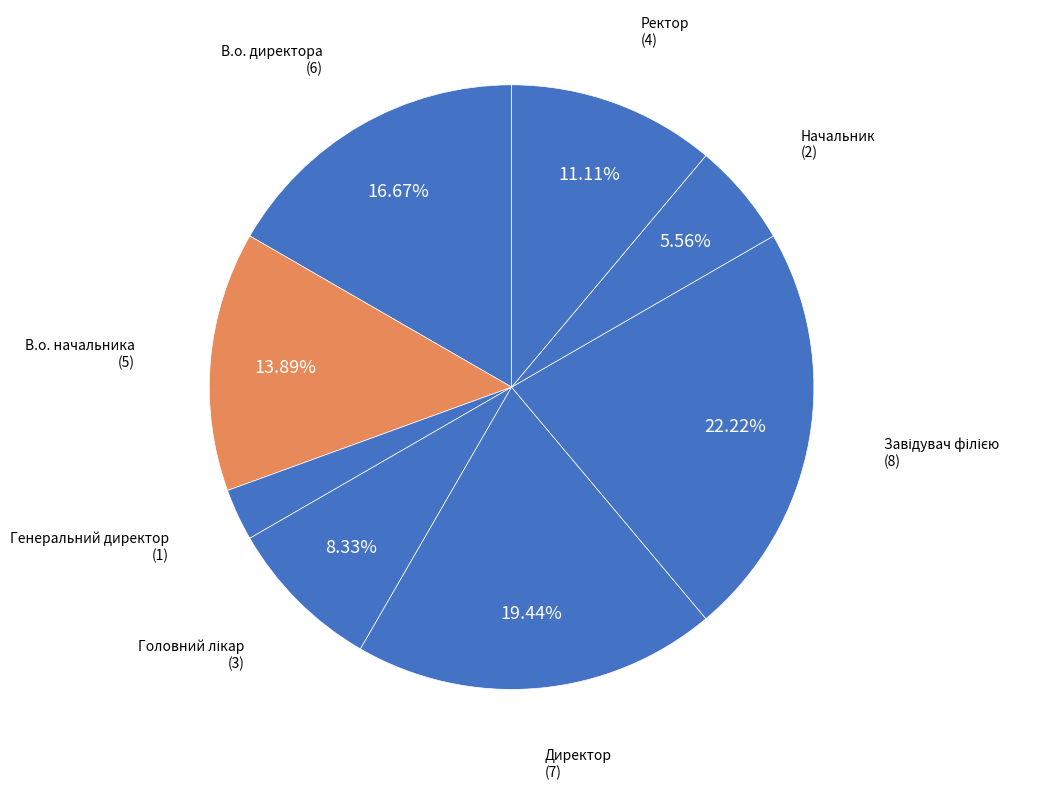

Count the number of slices in the pie.

8